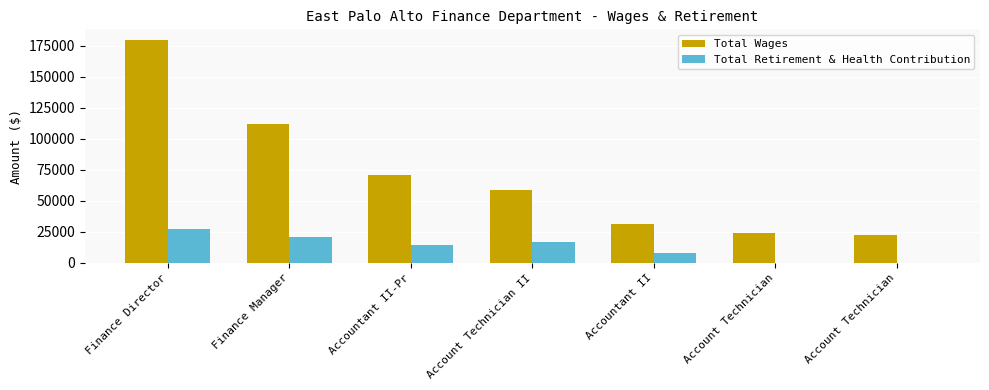

Between Accountant II-Pr and Account Technician, which series saw the biggest shift?

Total Wages